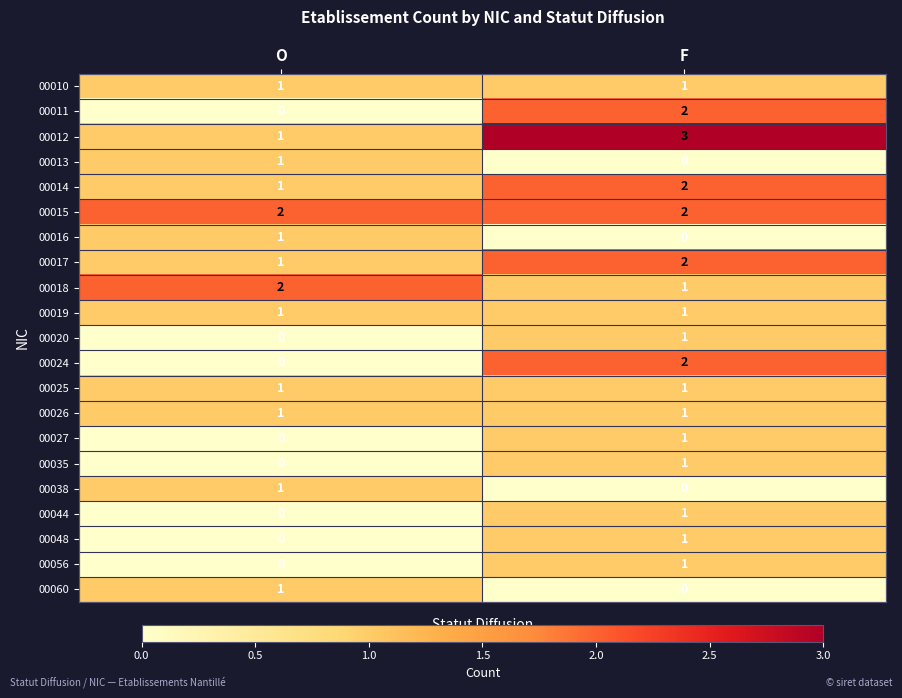

True or false: 00010 has a value of 1 at O.

True